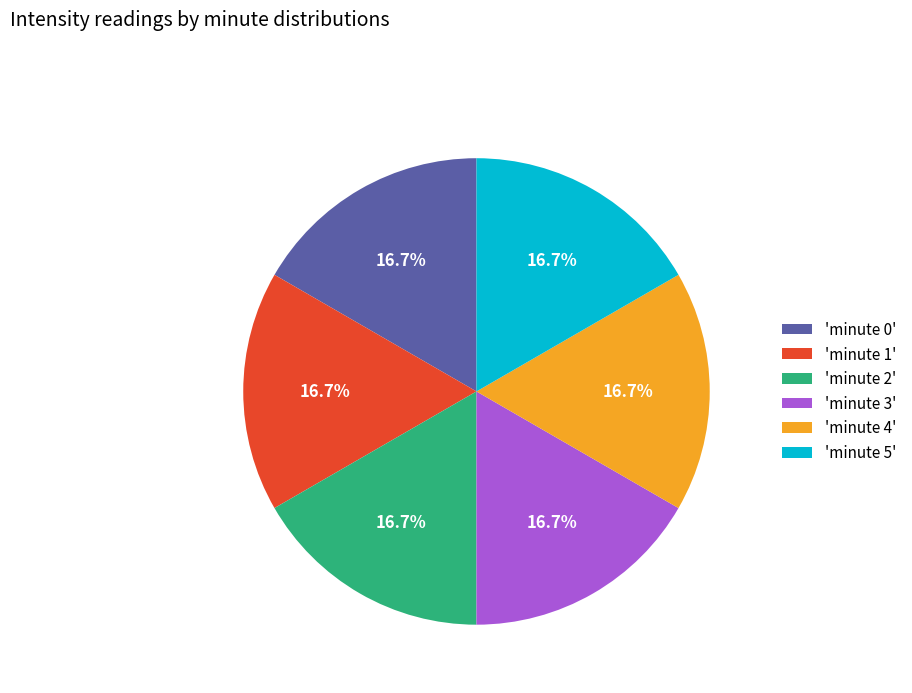

What is the total percentage of 'minute 2' and 'minute 1'?

33.3%